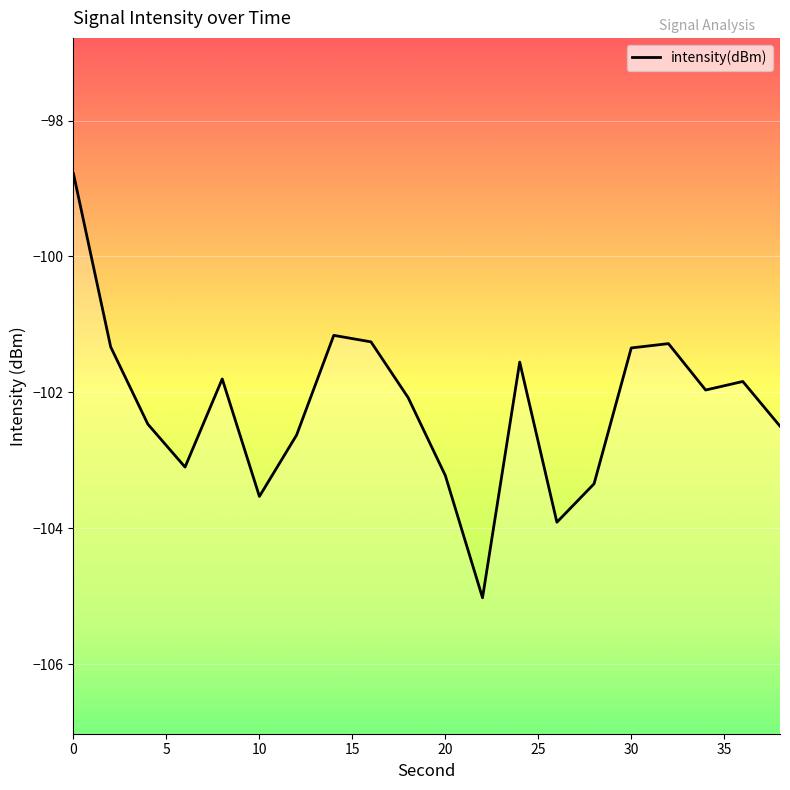

What is the difference between the maximum and minimum values?

6.2